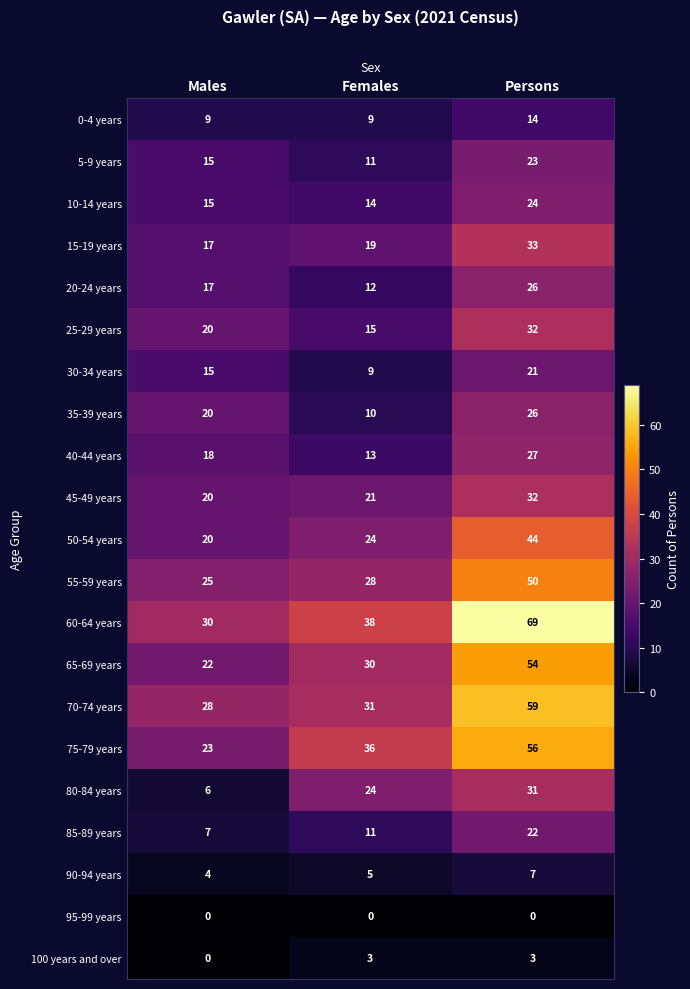

What is the total value across all series at Males?

331